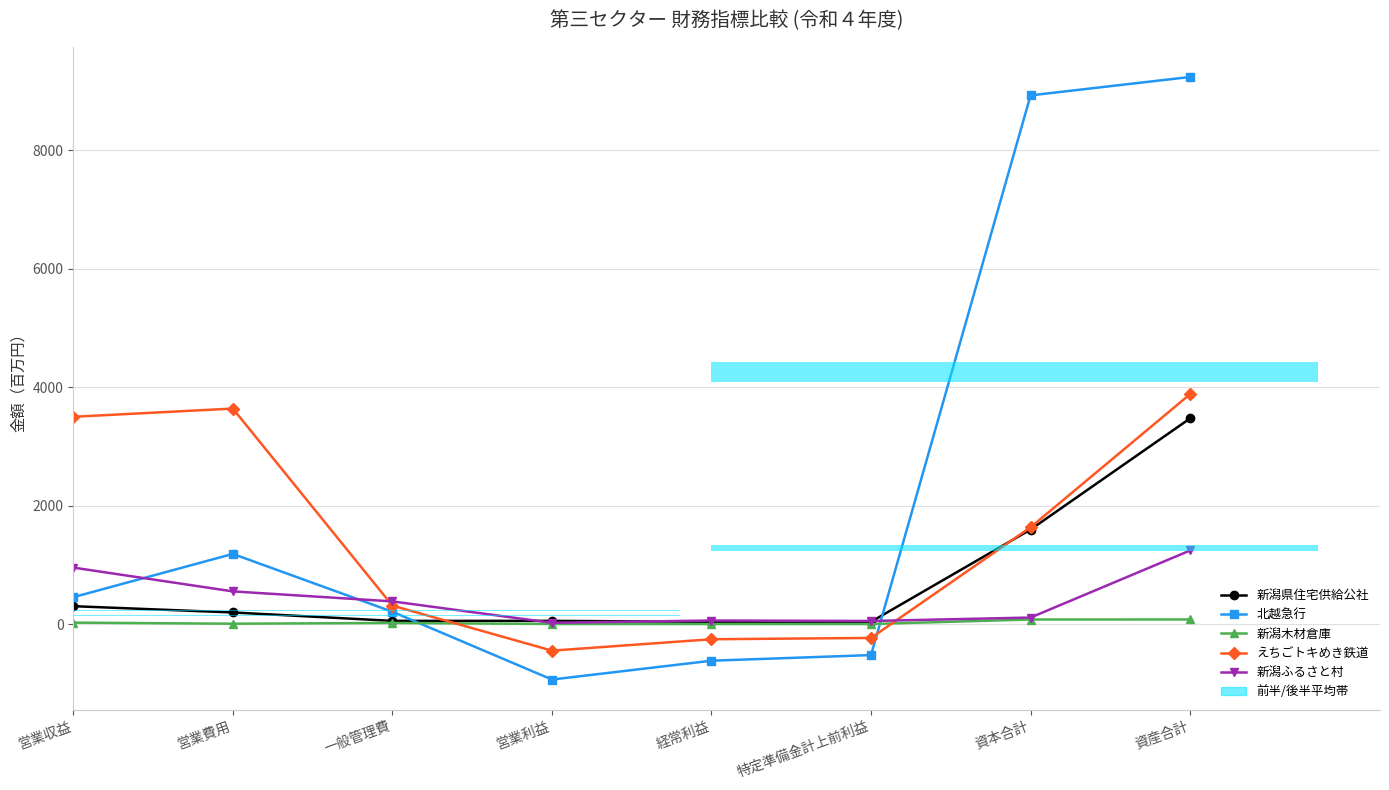

What position from the right is 営業費用?

7